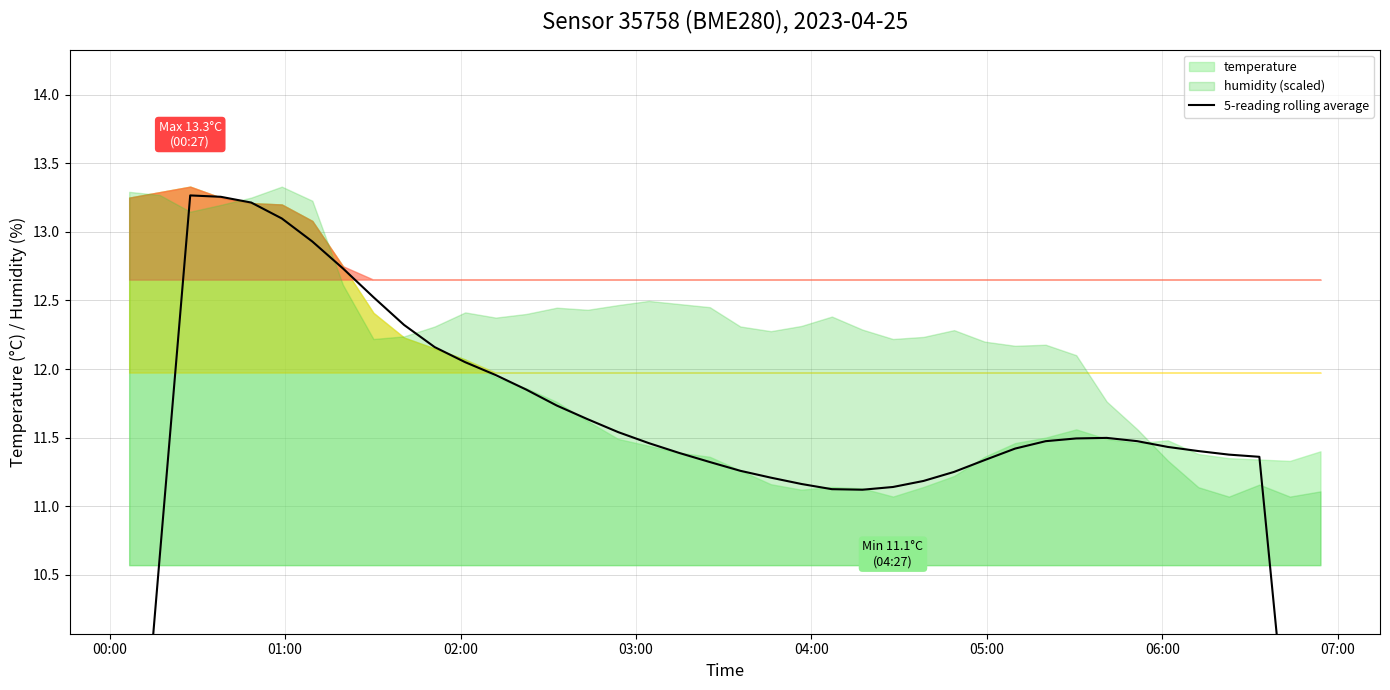

What is the difference between the maximum and minimum values?

6.5